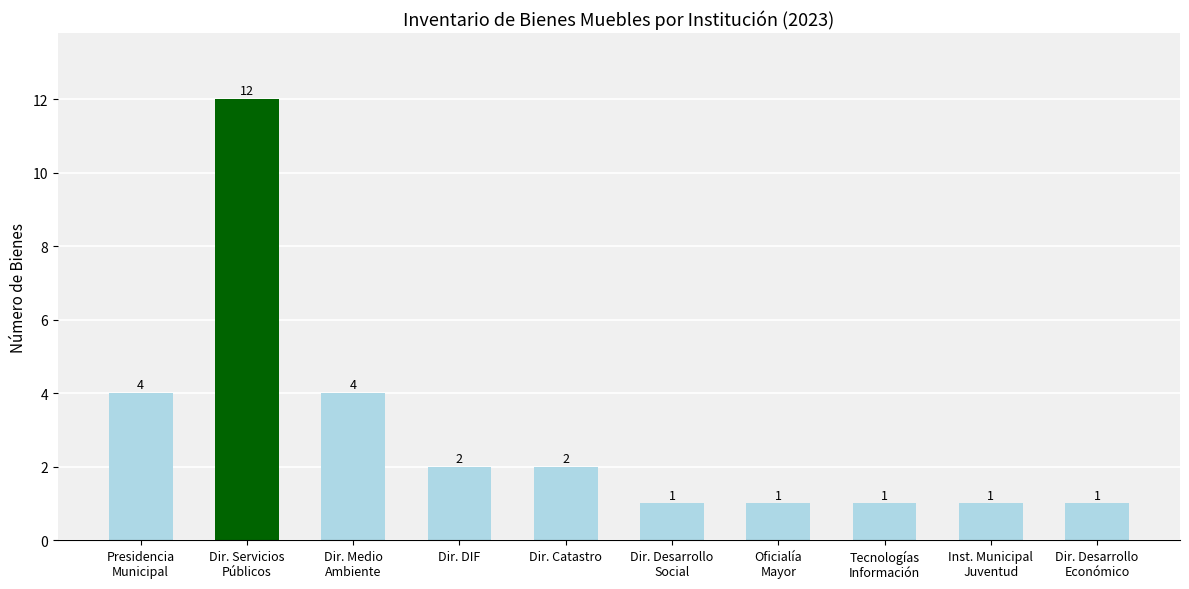

Which has a higher value, Dir. Catastro or Dir. Servicios
Públicos?

Dir. Servicios
Públicos